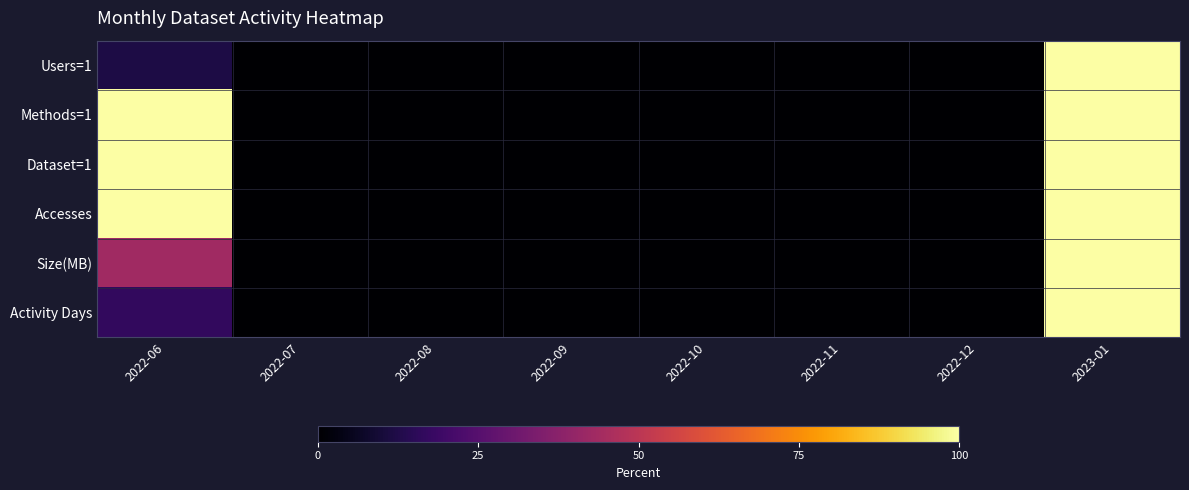

Reading left to right, what are all the values shown in this chart?

Users=1: 2022-06=12.0	2022-07=0.0	2022-08=0.0	2022-09=0.0	2022-10=0.0	2022-11=0.0	2022-12=0.0	2023-01=100.0
Methods=1: 2022-06=100.0	2022-07=0.0	2022-08=0.0	2022-09=0.0	2022-10=0.0	2022-11=0.0	2022-12=0.0	2023-01=100.0
Dataset=1: 2022-06=100.0	2022-07=0.0	2022-08=0.0	2022-09=0.0	2022-10=0.0	2022-11=0.0	2022-12=0.0	2023-01=100.0
Accesses: 2022-06=100.0	2022-07=0.0	2022-08=0.0	2022-09=0.0	2022-10=0.0	2022-11=0.0	2022-12=0.0	2023-01=100.0
Size(MB): 2022-06=43.0	2022-07=0.0	2022-08=0.0	2022-09=0.0	2022-10=0.0	2022-11=0.0	2022-12=0.0	2023-01=100.0
Activity Days: 2022-06=16.7	2022-07=0.0	2022-08=0.0	2022-09=0.0	2022-10=0.0	2022-11=0.0	2022-12=0.0	2023-01=100.0